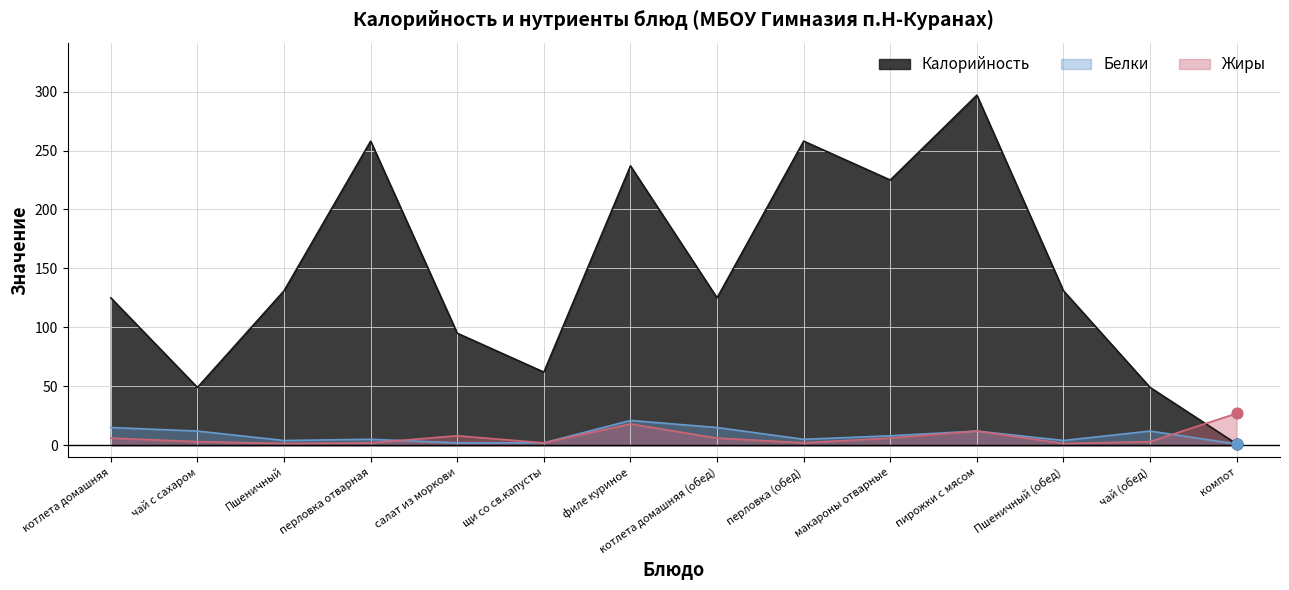

Which series has the largest total across all categories?

Калорийность